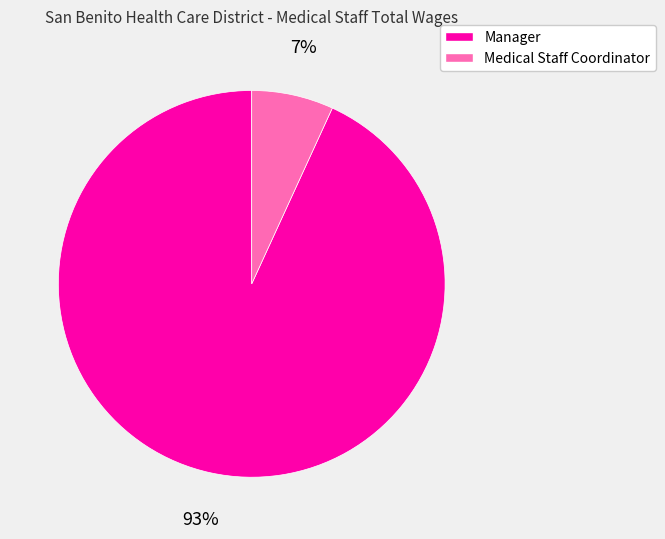

To the nearest percent, what percentage of the pie is Manager?

93%